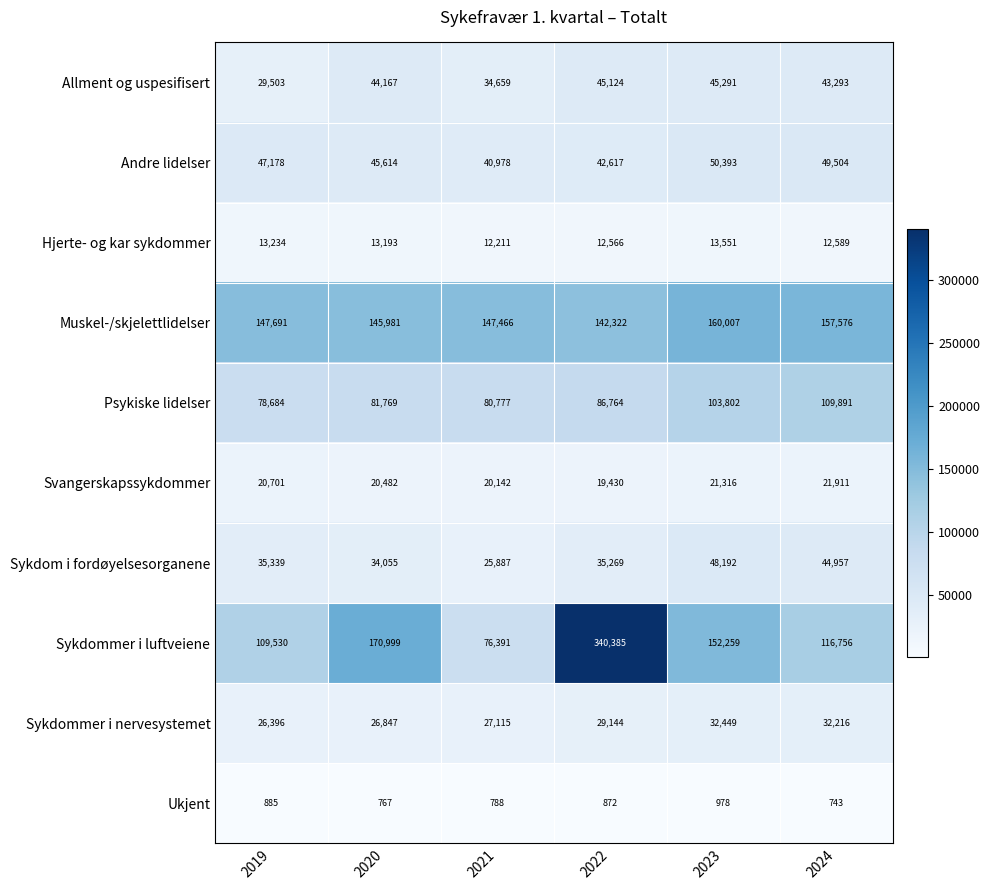

At which label is Sykdom i fordøyelsesorganene closest to 37039?

2019